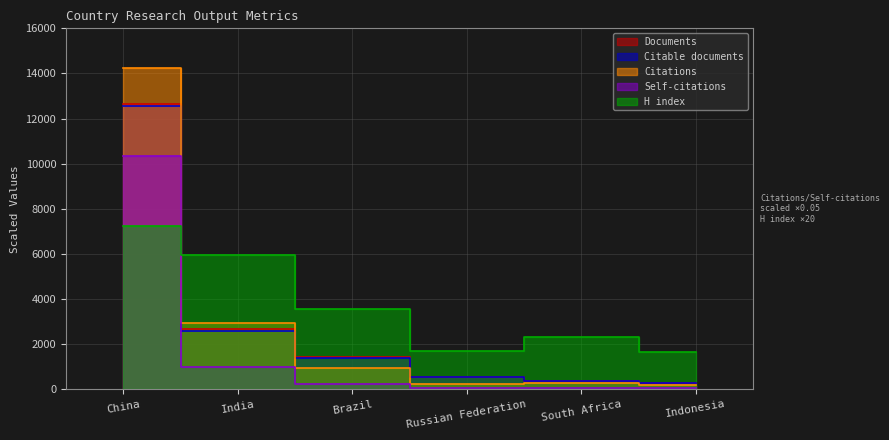

True or false: Self-citations has more than 1 interior local peaks.

False